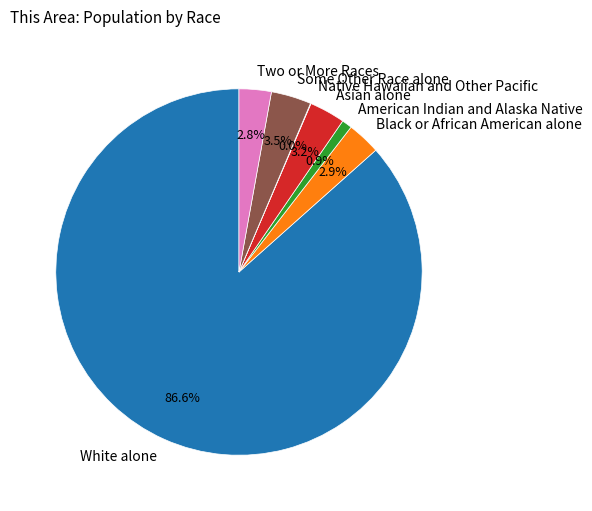

To the nearest percent, what percentage of the pie is American Indian and Alaska Native?

1%